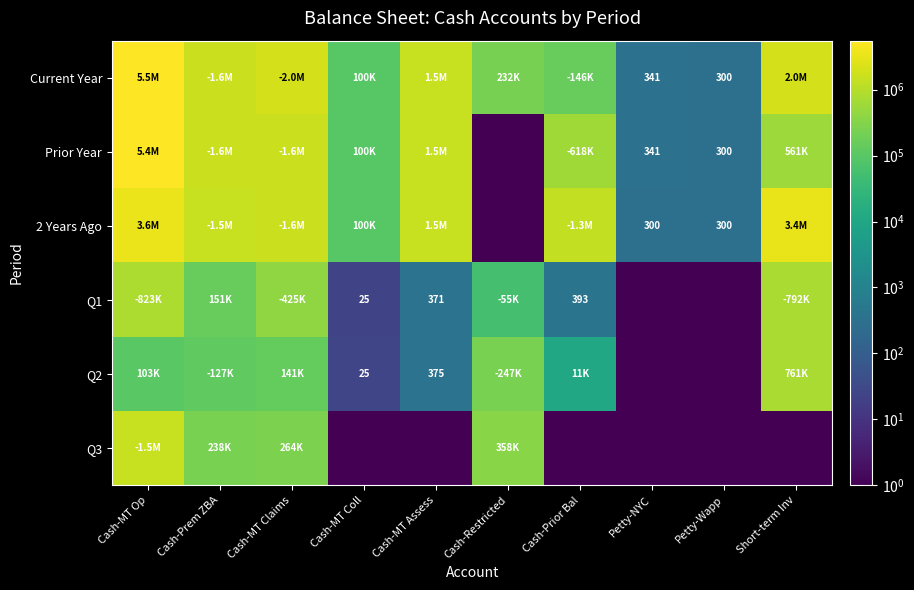

Rank the categories by Current Year value from lowest to highest.

Petty-Wapp, Petty-NYC, Cash-MT Coll, Cash-Prior Bal, Cash-Restricted, Cash-MT Assess, Cash-Prem ZBA, Short-term Inv, Cash-MT Claims, Cash-MT Op